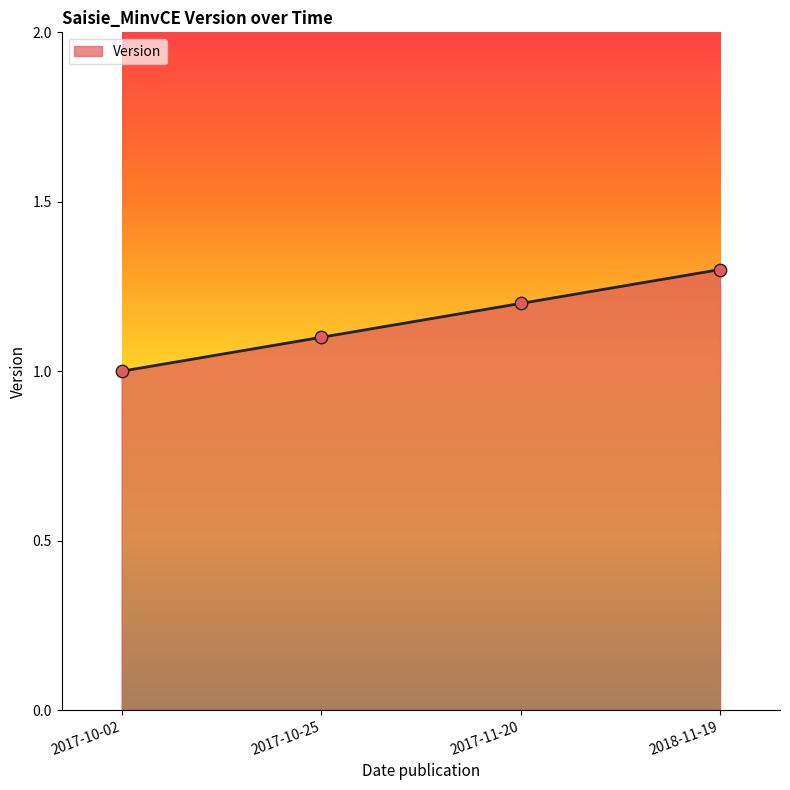

Approximately how many times larger is the value at 2017-10-25 compared to 2017-11-20?

0.9